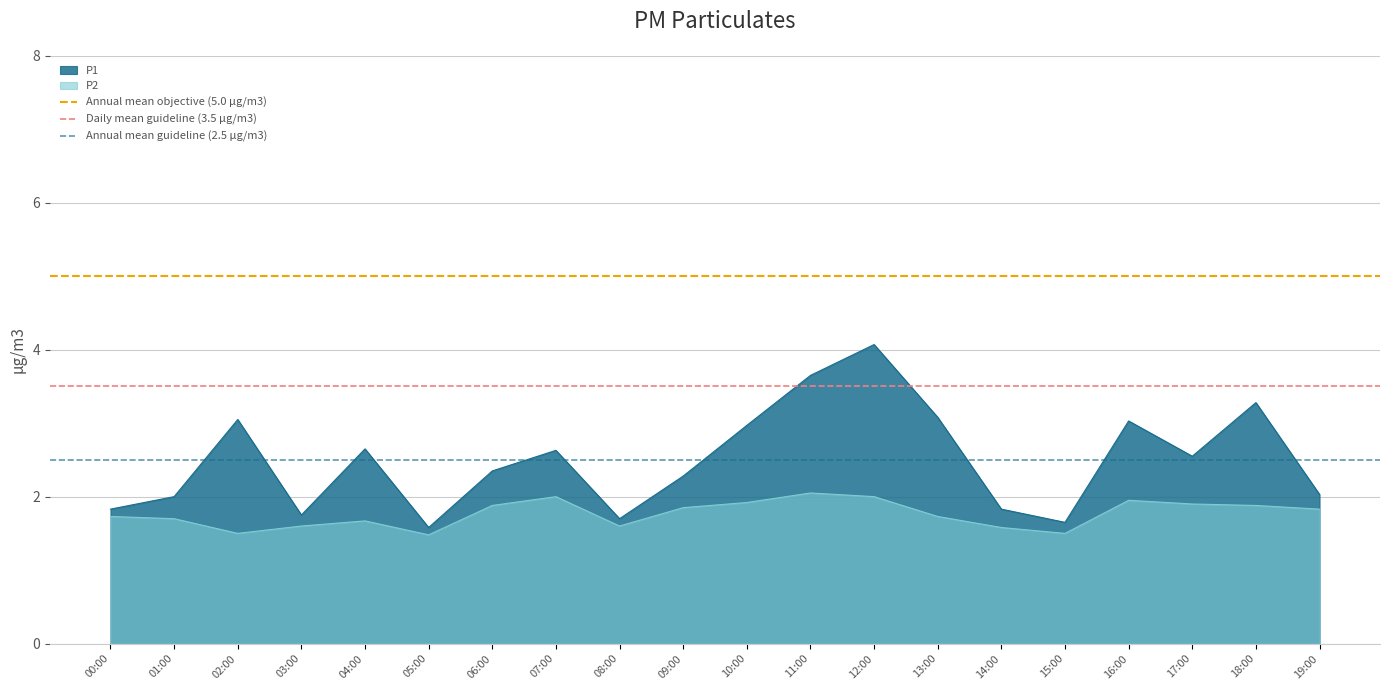

What position from the right is 00:00?

2